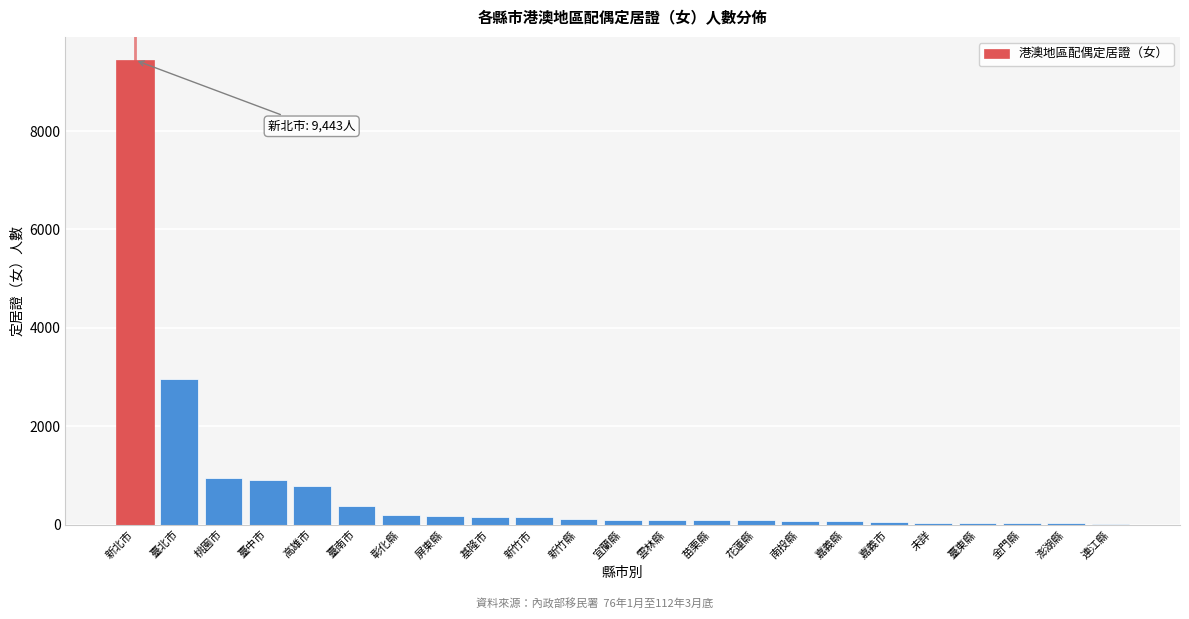

At which category does the chart reach its peak across all series?

新北市